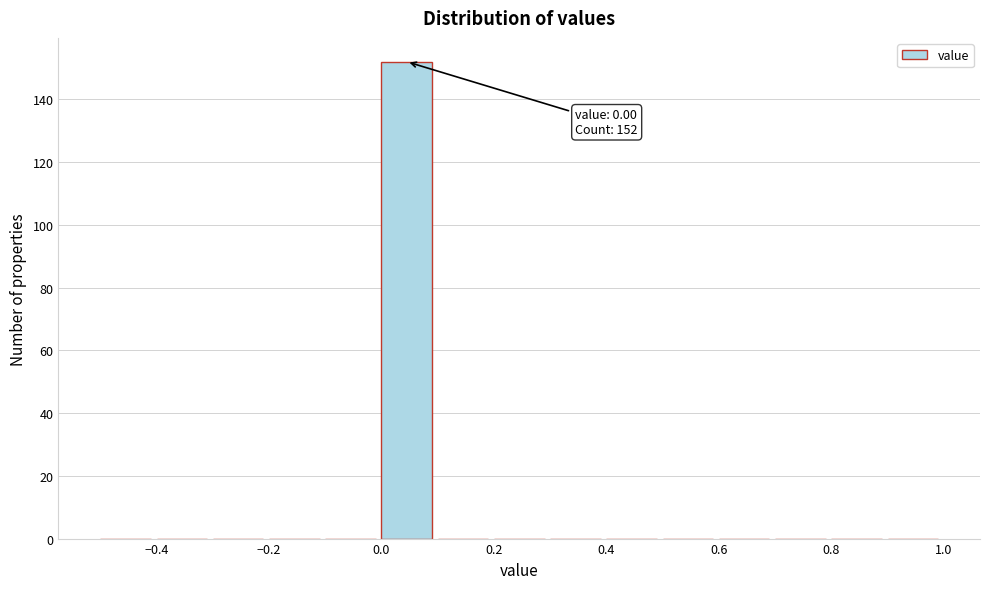

Which range on the x-axis has the tallest bar?

0.0 to 0.1